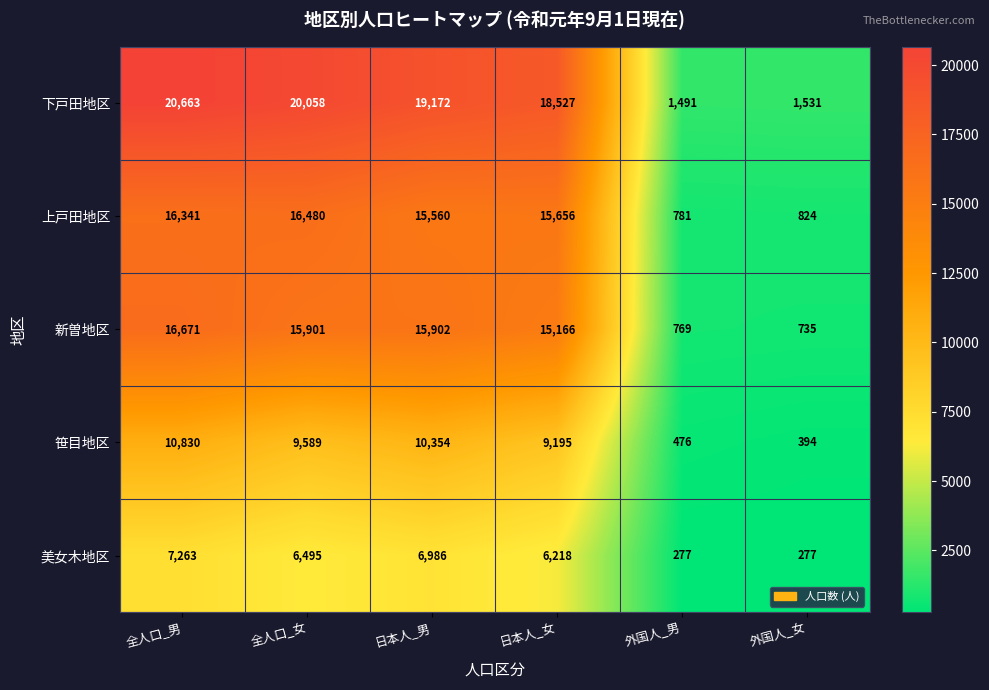

What is the spread (max minus min) of values at 外国人_男?

1214